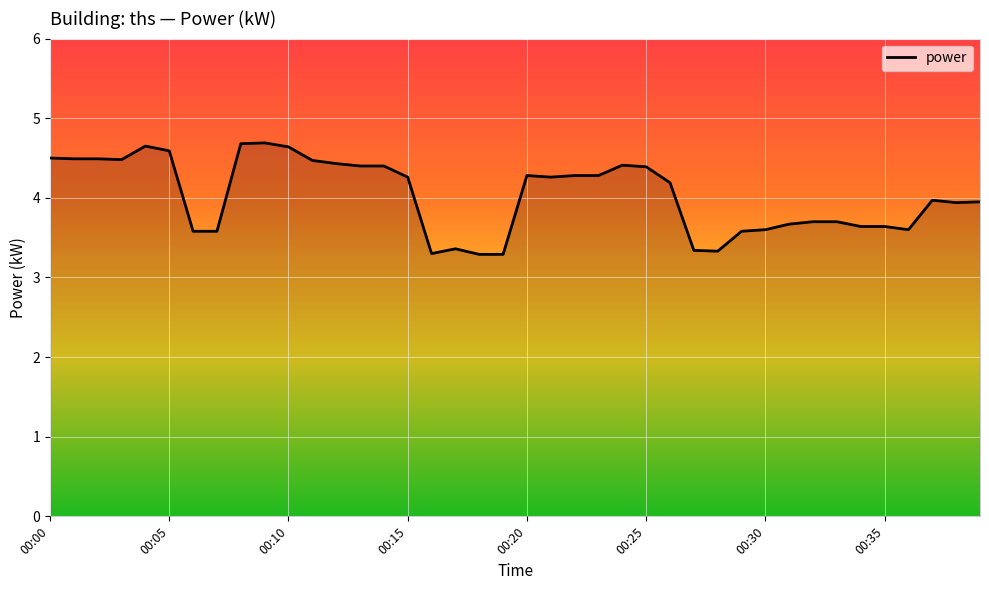

What is the difference between the maximum and minimum values?

1.4